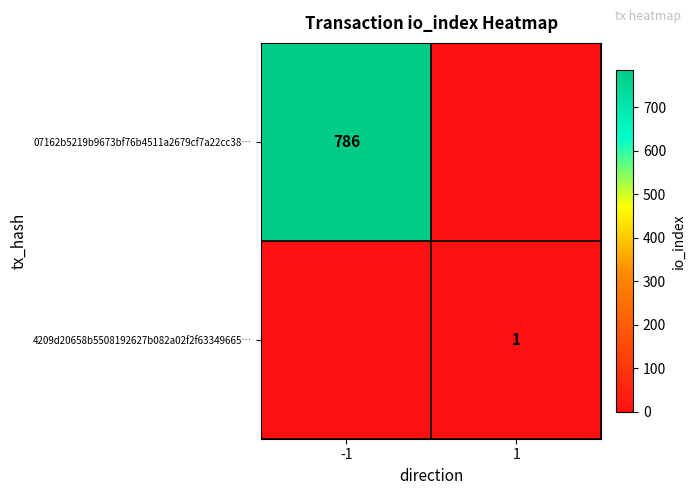

What is the maximum value shown in the chart?

786